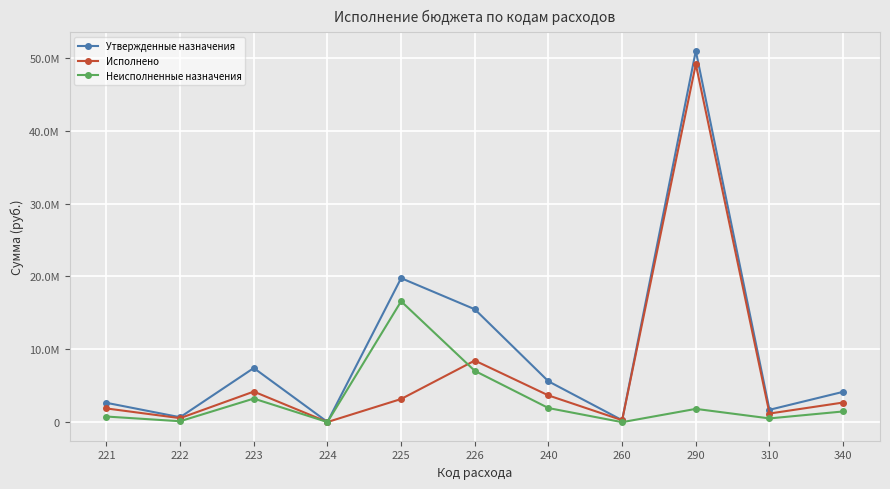

Where is the first local maximum for Утвержденные назначения?

223